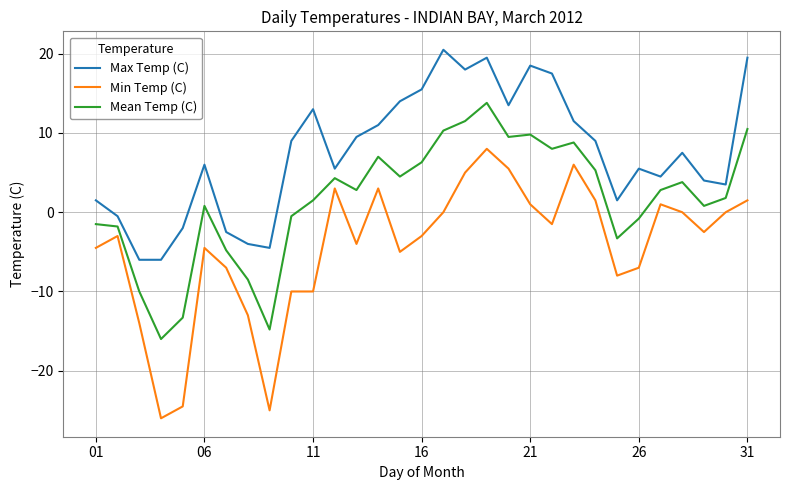

What is the minimum value shown in the chart?

-26.0